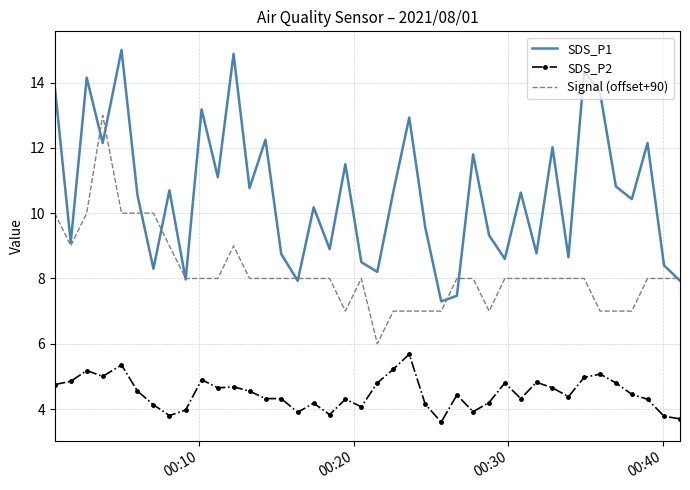

True or false: SDS_P1 and SDS_P2 intersect in this chart.

False